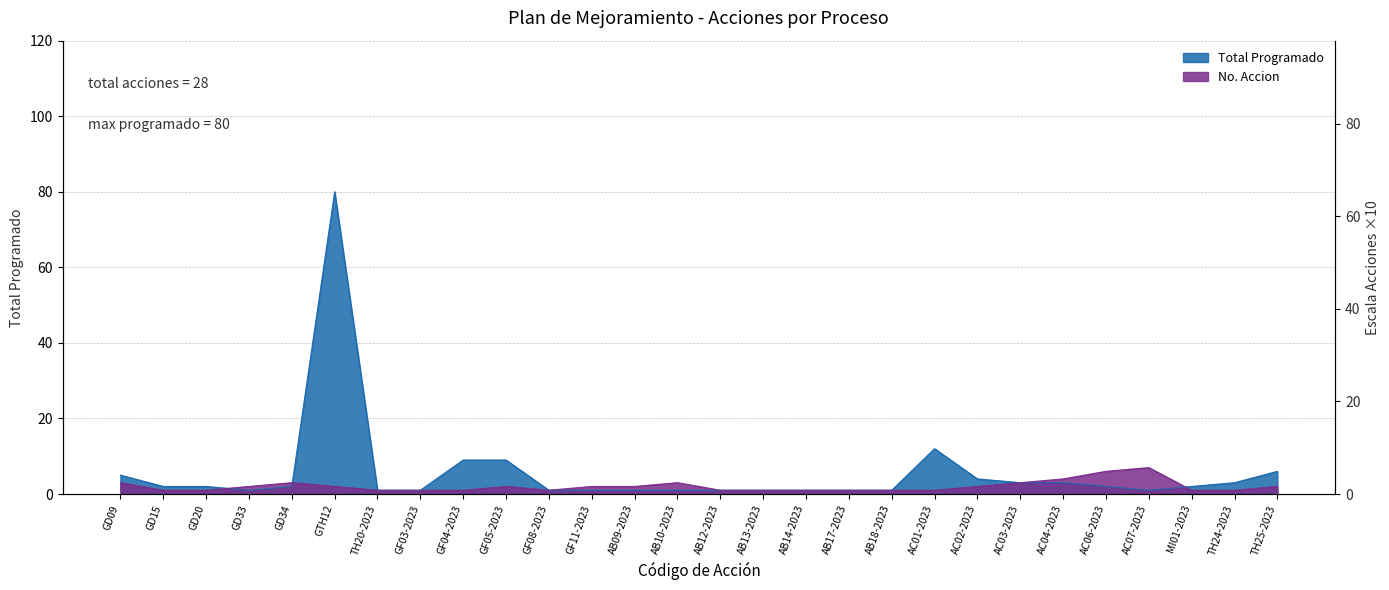

True or false: No. Accion and Total Programado cross at least once.

True